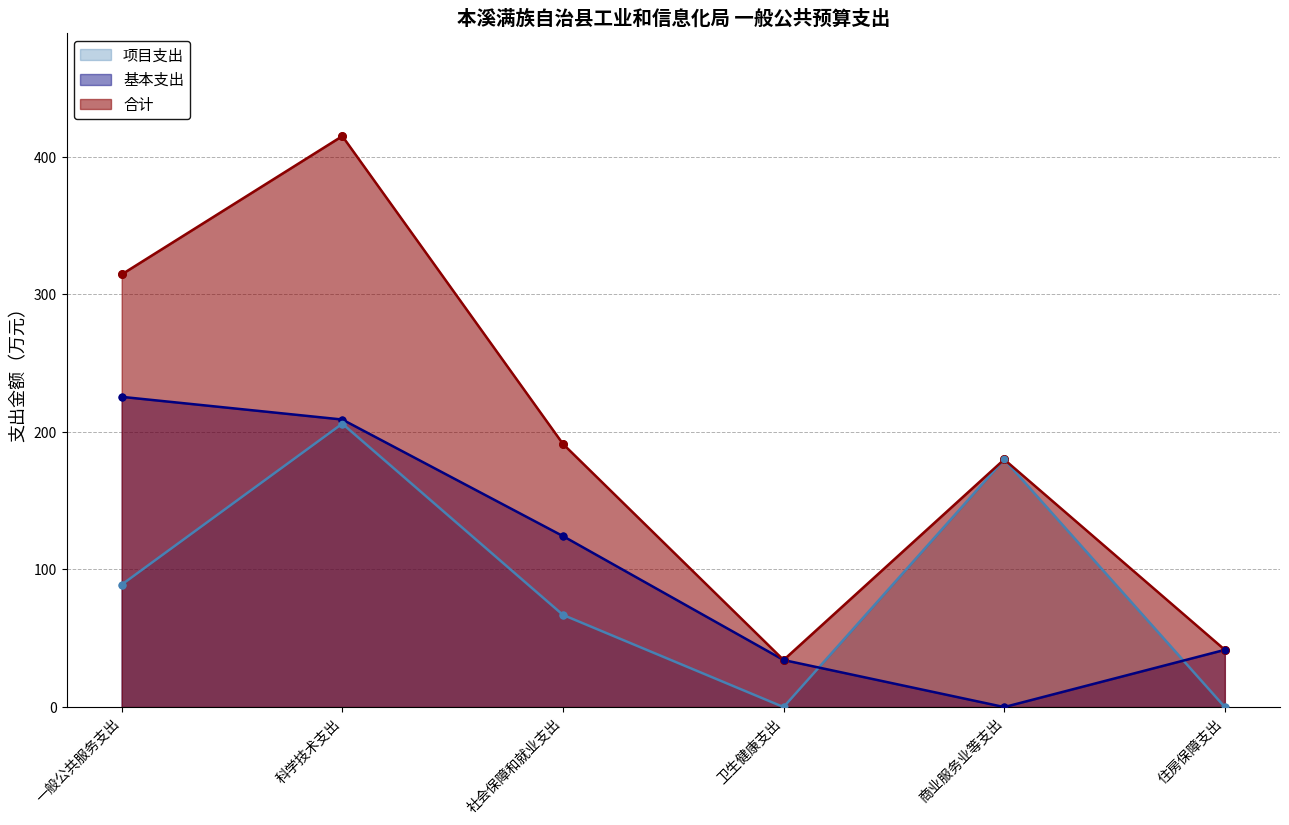

Is the value of 项目支出 at 商业服务业等支出 greater than the value of 基本支出 at 商业服务业等支出?

Yes